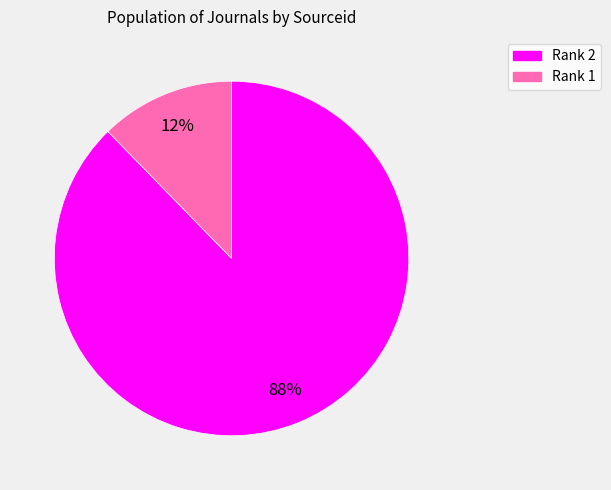

To the nearest percent, what is the combined percentage of Rank 1 and Rank 2?

100%